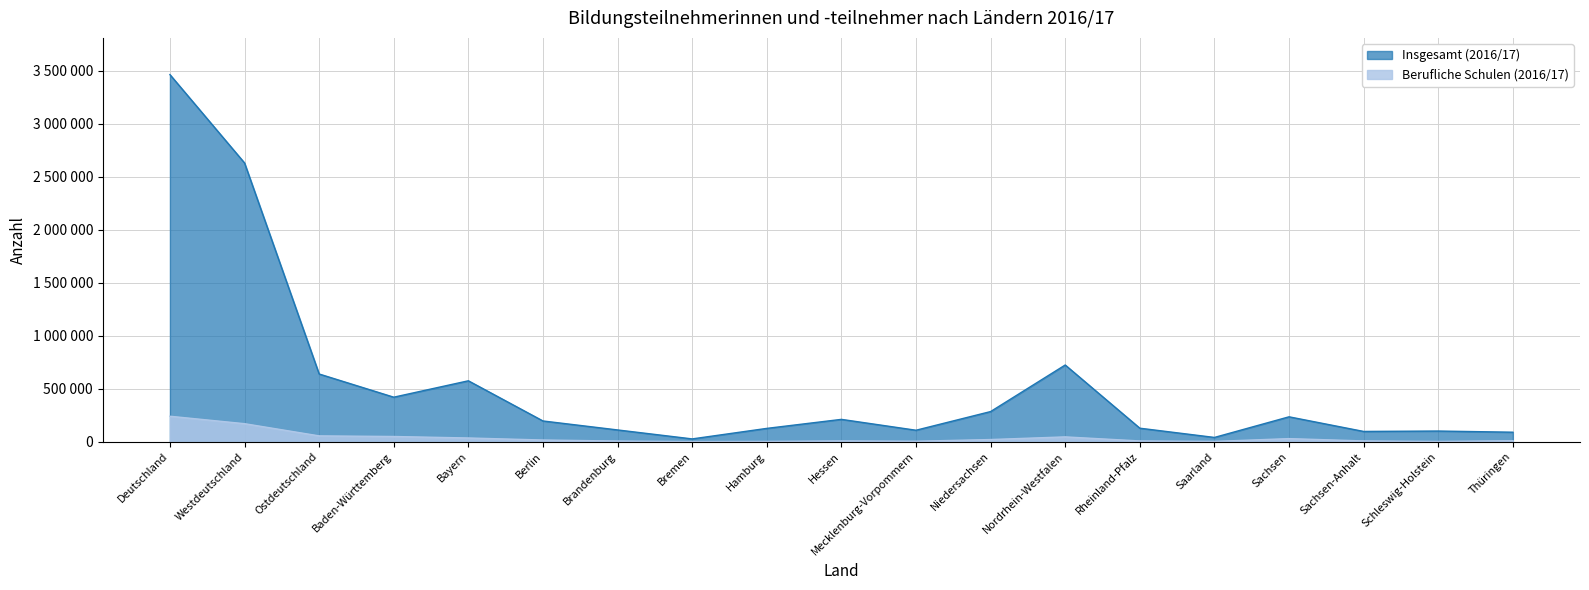

What is the label of the 7th point from the left?

Brandenburg